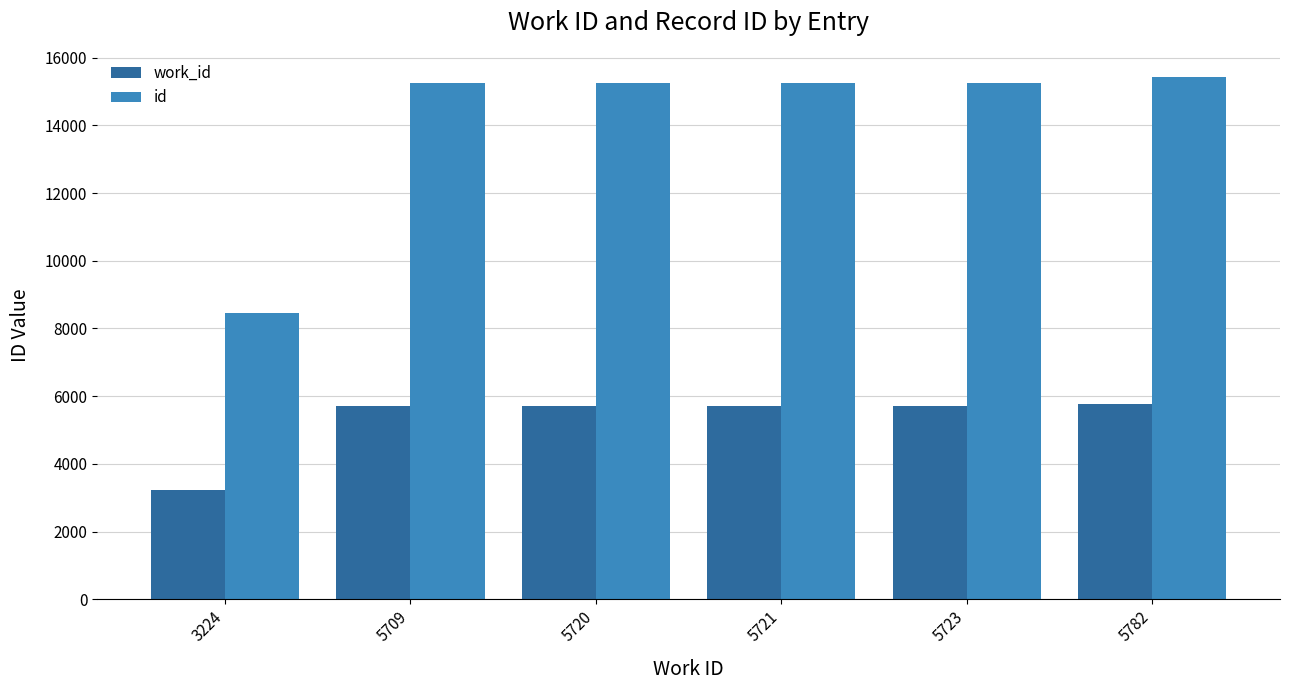

Rank the series at 5782 from lowest to highest value.

work_id, id